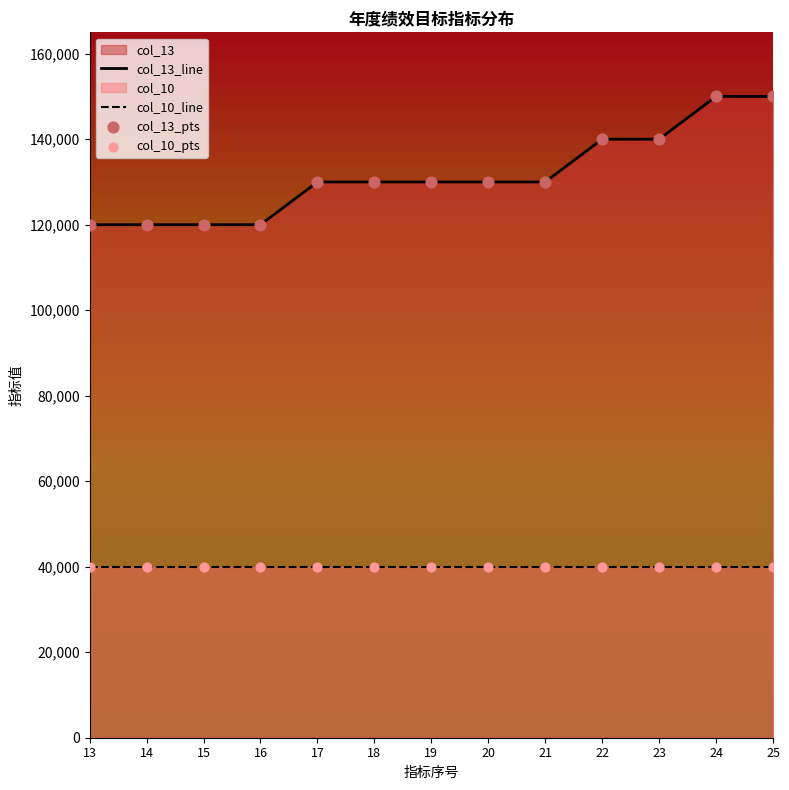

Which series contains the highest Y value?

col_13_line